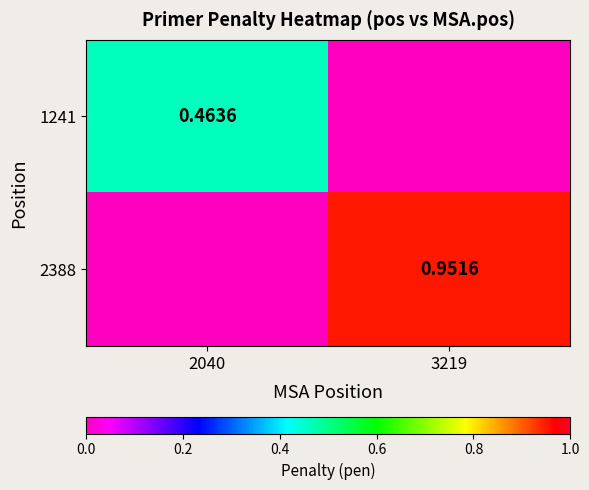

Is the value of 1241 at 2040 greater than the value of 2388 at 3219?

No